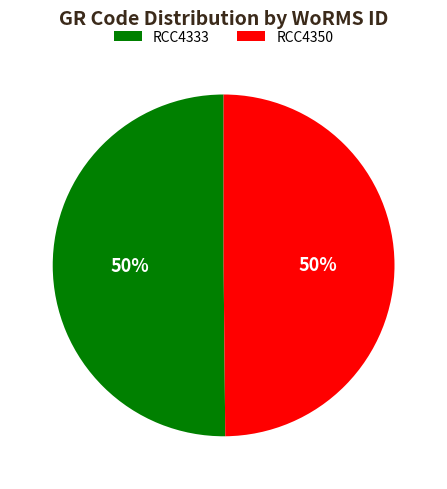

What is the ratio of the value at RCC4350 to the value at RCC4333?

1.0